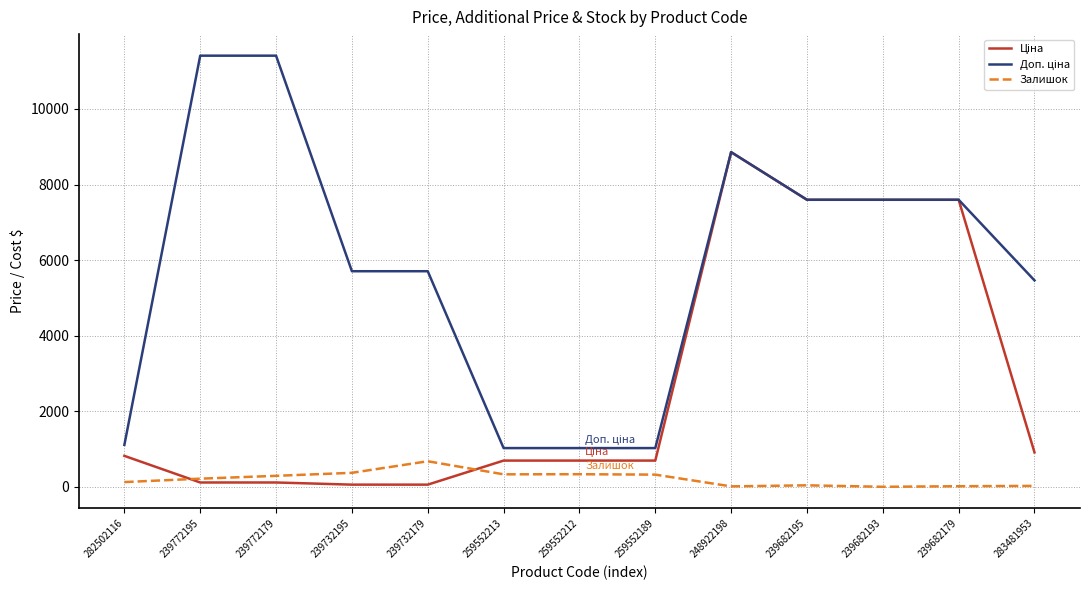

The value of Залишок at 239732195 is 370.0. True or false?

True